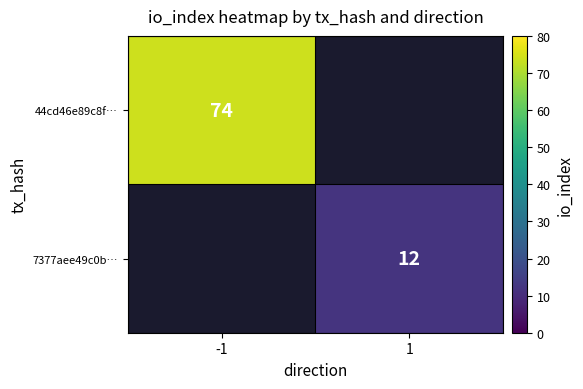

Is the value of 44cd46e89c8f… at 1 greater than the value of 7377aee49c0b… at -1?

No